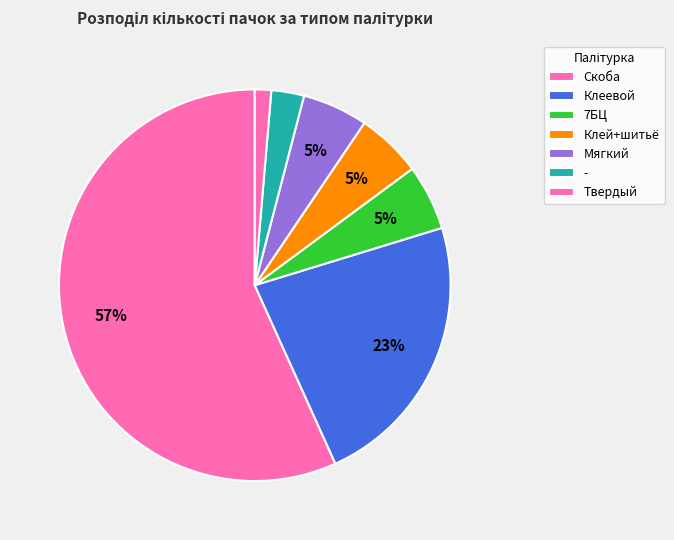

True or false: Мягкий accounts for 10% of the total.

False